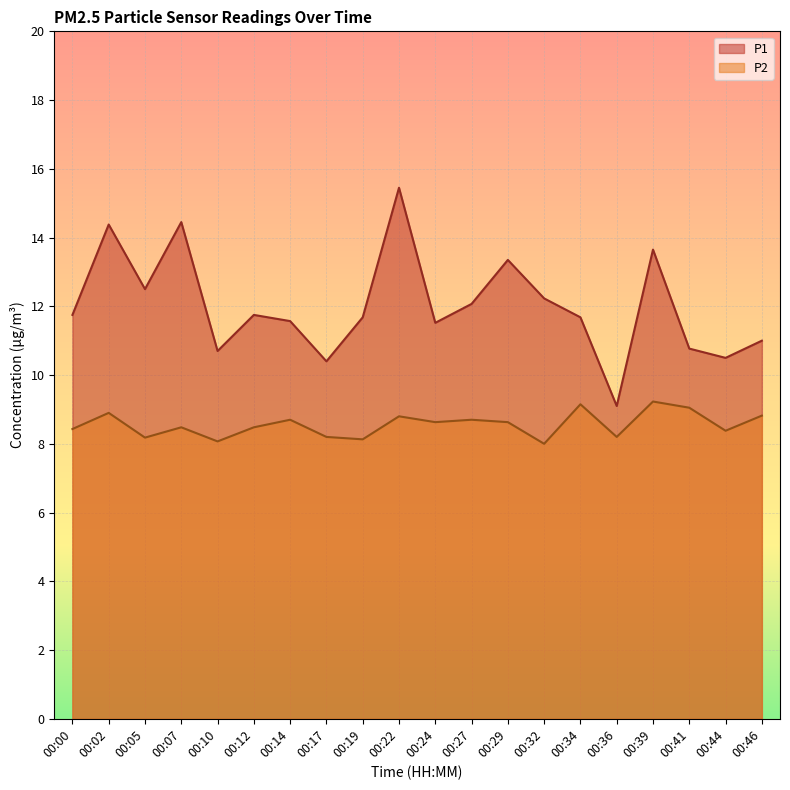

List the labels in order of P1 value, largest first.

00:22, 00:07, 00:02, 00:39, 00:29, 00:05, 00:32, 00:27, 00:00, 00:12, 00:19, 00:34, 00:14, 00:24, 00:46, 00:41, 00:10, 00:44, 00:17, 00:36